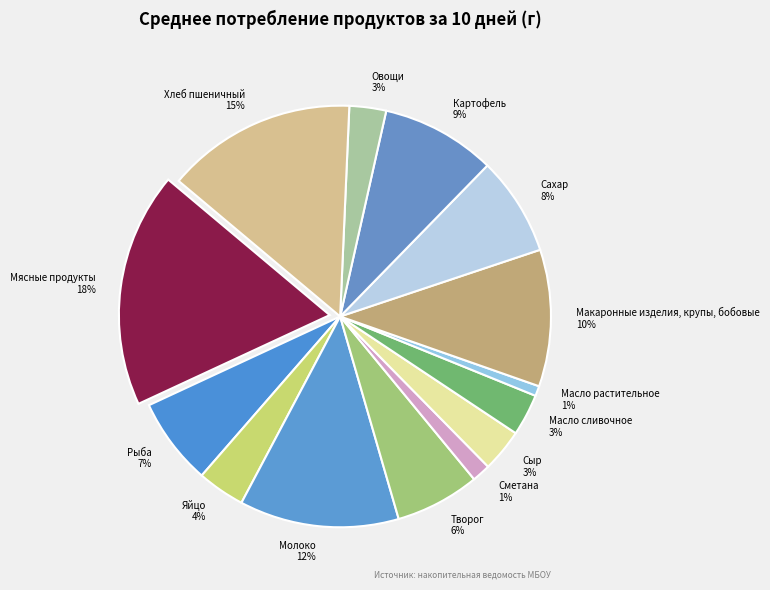

To the nearest percent, what percentage of the pie is Макаронные изделия, крупы, бобовые?

10%